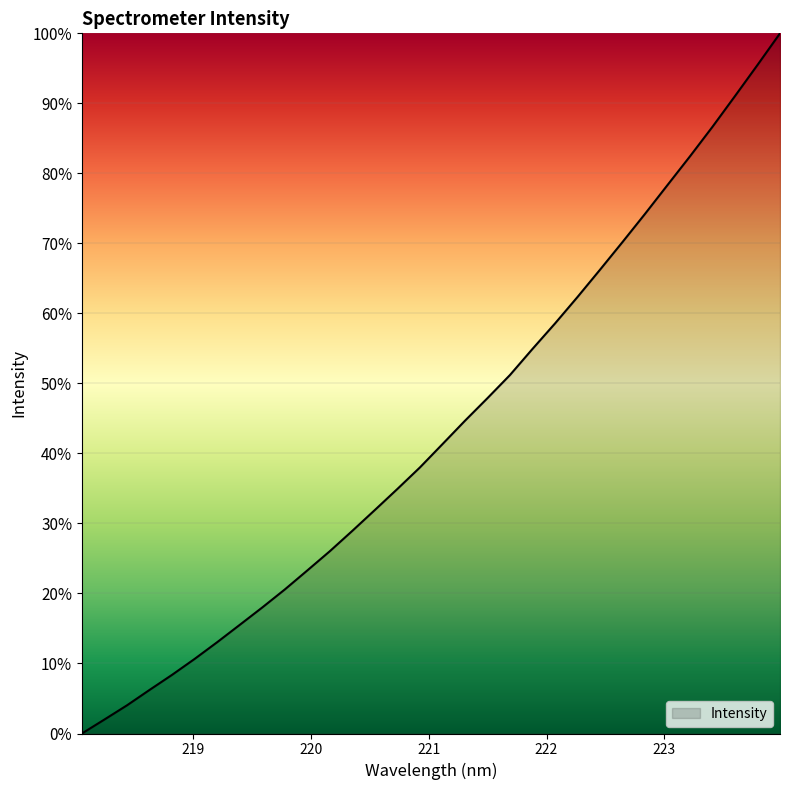

What is the greatest value displayed?

100.0